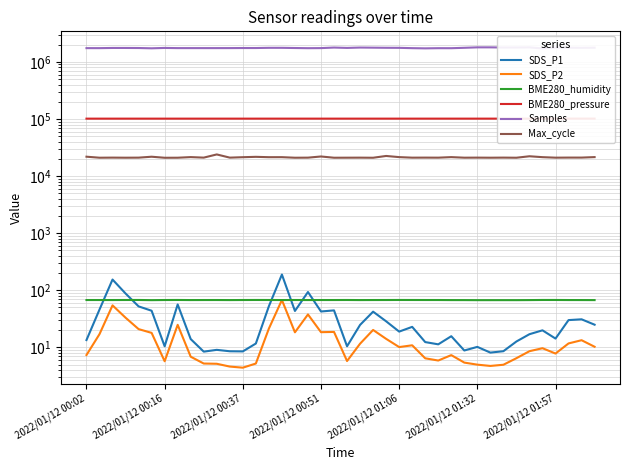

Reading right to left, what are all the values shown in this chart?

SDS_P1: 24.9	30.9	30.0	14.2	19.9	17.0	12.7	8.6	8.1	10.2	8.8	15.7	11.3	12.3	22.8	18.9	28.6	42.1	24.7	10.4	44.4	42.4	93.0	43.3	188.3	52.4	11.7	8.5	8.5	9.0	8.4	13.9	56.3	10.4	43.7	52.1	87.7	153.9	45.9	13.4
SDS_P2: 10.2	13.3	11.7	7.8	9.7	8.6	6.5	5.0	4.7	5.0	5.4	7.3	5.9	6.4	10.8	10.1	14.1	20.1	11.6	5.8	18.6	18.4	37.7	18.3	67.5	21.3	5.2	4.4	4.6	5.2	5.2	6.8	24.8	5.7	17.9	20.9	33.0	54.3	17.0	7.3
BME280_humidity: 67.2	67.3	67.3	67.5	67.5	67.2	67.0	67.0	67.0	67.0	67.2	67.2	67.4	67.4	67.5	67.5	67.4	67.3	67.2	67.5	67.4	67.4	67.3	67.4	67.3	67.5	67.5	67.4	67.2	67.4	67.3	67.3	67.5	67.4	67.0	67.5	67.5	67.3	67.4	67.4
BME280_pressure: 101365.6	101363.6	101370.9	101373.9	101371.8	101351.4	101346.4	101350.4	101345.3	101339.4	101339.9	101339.1	101344.4	101338.9	101336.4	101332.1	101335.4	101335.4	101332.5	101330.4	101326.1	101327.0	101322.8	101327.1	101329.7	101332.7	101319.9	101323.7	101315.6	101316.6	101313.6	101318.3	101316.6	101318.4	101318.4	101326.1	101315.4	101312.0	101313.4	101311.2
Samples: 1771914.0	1764623.0	1773879.0	1782439.0	1719152.0	1794611.0	1786799.0	1784804.0	1796904.0	1796865.0	1764373.0	1735978.0	1737472.0	1725205.0	1739230.0	1761737.0	1765303.0	1773932.0	1781915.0	1756300.0	1781796.0	1743104.0	1737358.0	1749400.0	1762870.0	1763168.0	1748372.0	1748689.0	1743563.0	1742637.0	1742565.0	1742878.0	1742588.0	1755038.0	1728944.0	1749274.0	1753176.0	1753358.0	1740420.0	1740936.0
Max_cycle: 21479.0	21058.0	21065.0	20996.0	21427.0	22220.0	20943.0	21038.0	20964.0	21030.0	20980.0	21458.0	20999.0	21039.0	21003.0	21462.0	22487.0	20929.0	21010.0	20976.0	20944.0	22018.0	21010.0	20947.0	21420.0	21403.0	21709.0	21393.0	21024.0	23915.0	21032.0	21476.0	20953.0	20916.0	21809.0	21015.0	20965.0	21036.0	20956.0	21830.0